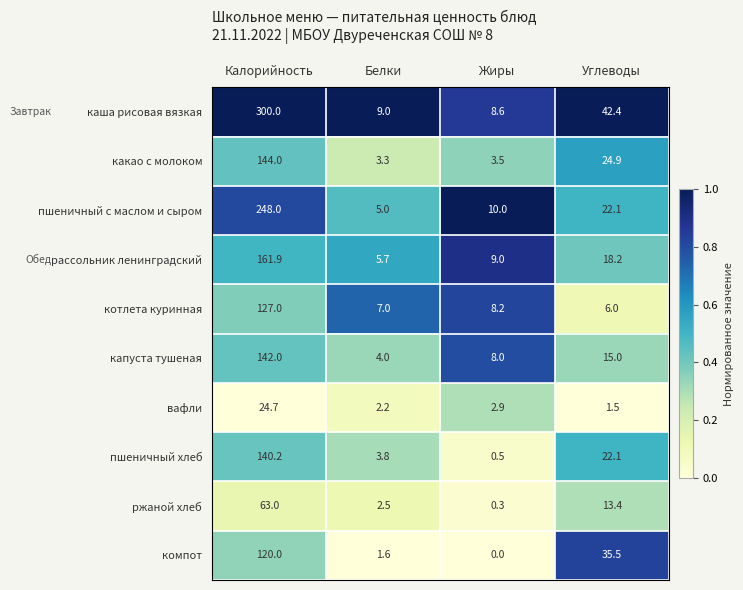

Where does the пшеничный с маслом и сыром series first go above 22?

Калорийность